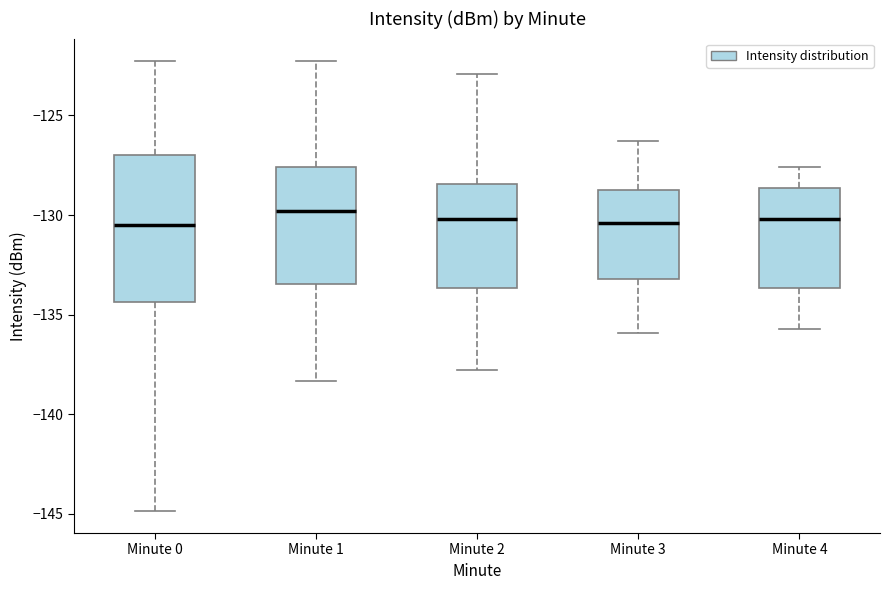

Reading left to right, transcribe this box plot: for each box, give where its median line is, the range the box spans, and where its two whiskers end, as read against the y-axis. The values are not printed on the chart, so give them approximately, as read against the axis.

Minute 0: median -130.5, box -134.5 to -127.0, whiskers -145.0 to -122.5
Minute 1: median -130.0, box -133.5 to -127.5, whiskers -138.5 to -122.5
Minute 2: median -130.0, box -133.5 to -128.5, whiskers -138.0 to -123.0
Minute 3: median -130.5, box -133.0 to -128.5, whiskers -136.0 to -126.5
Minute 4: median -130.0, box -133.5 to -128.5, whiskers -135.5 to -127.5